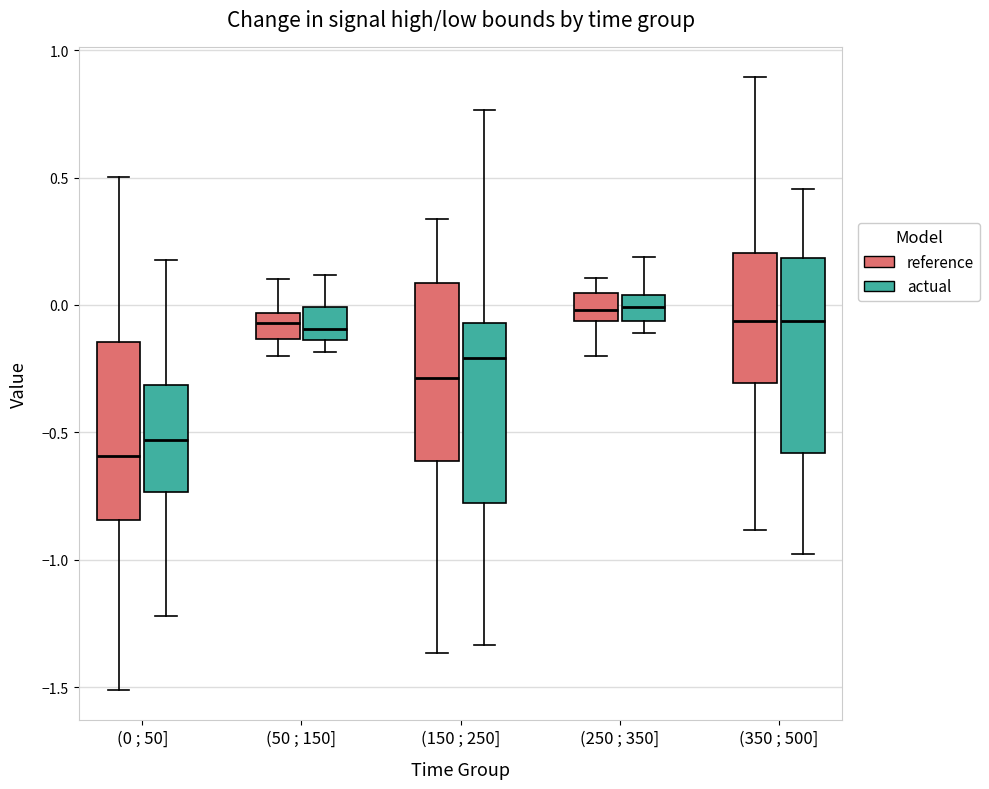

Comparing the boxes themselves (not the whiskers), which one is the tallest?

(350 ; 500] (actual)